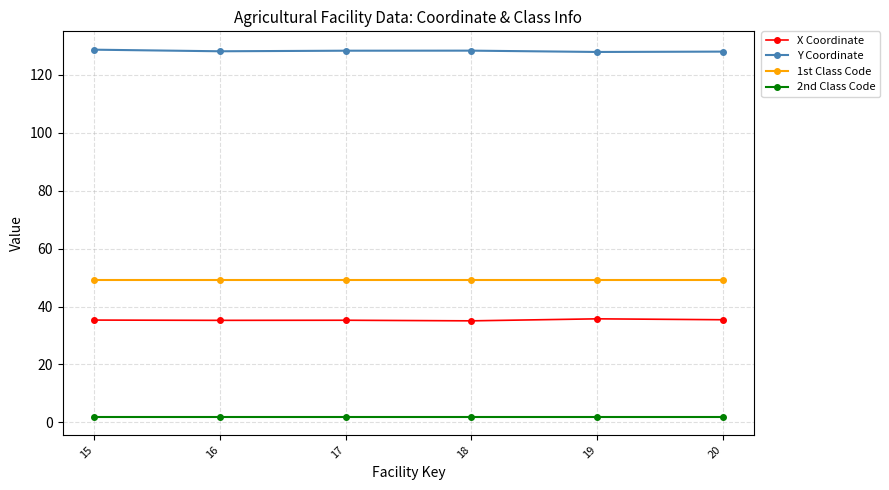

True or false: X Coordinate and 1st Class Code intersect in this chart.

False